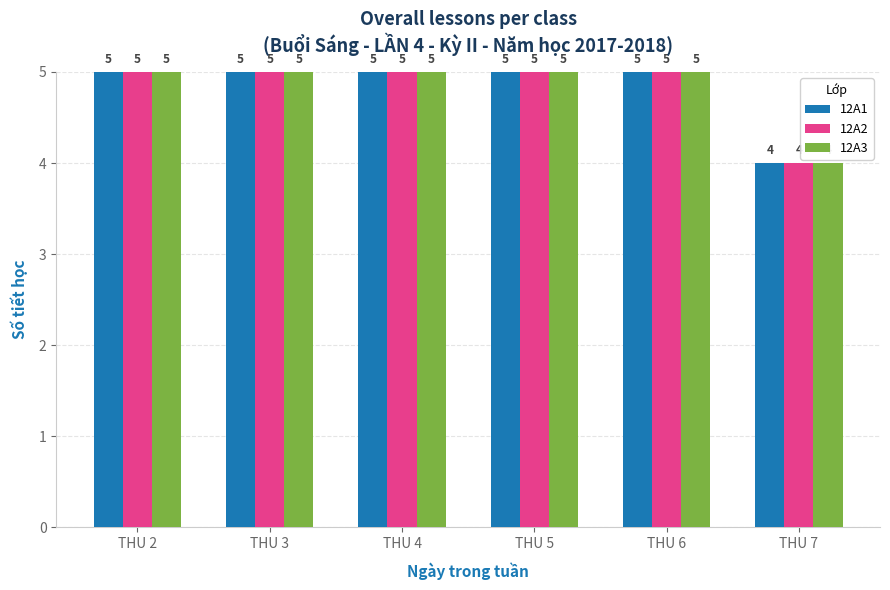

At which label is 12A2 closest to 4?

THU 7